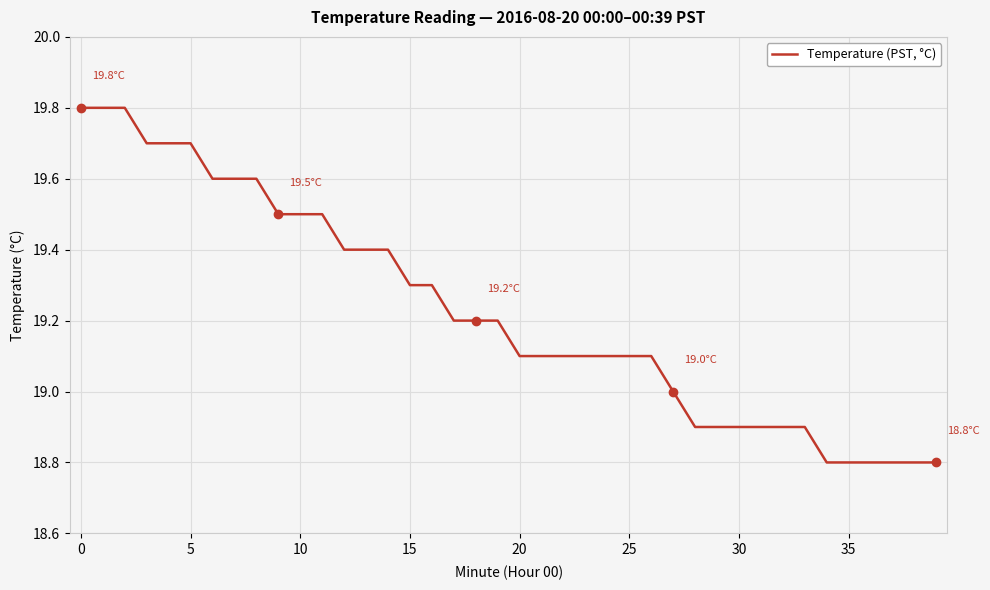

What is the smallest value displayed?

18.8